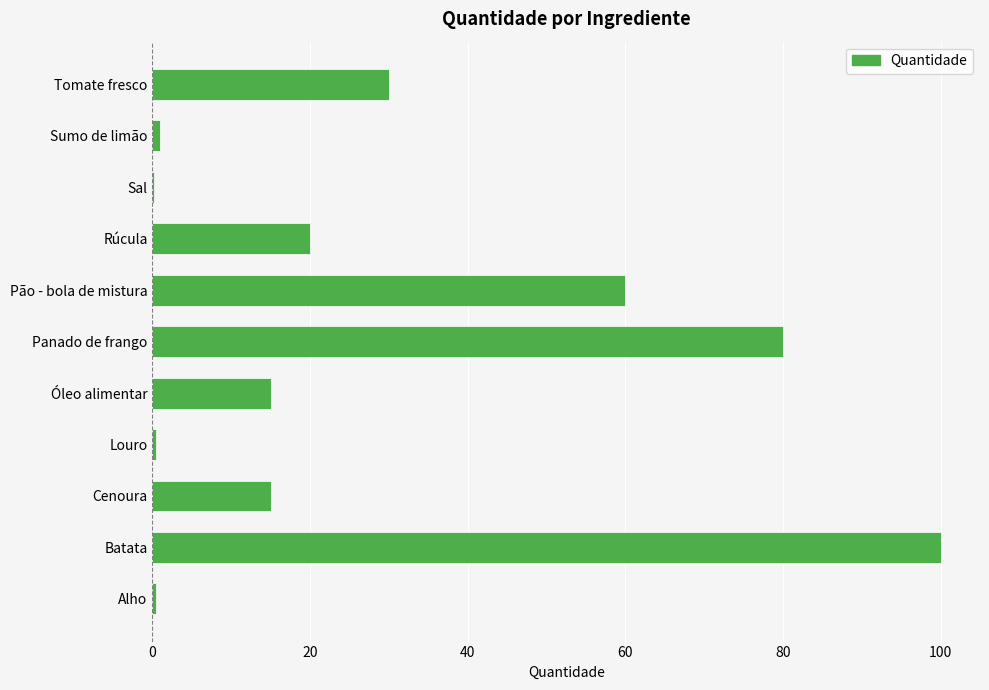

Between Cenoura and Pão - bola de mistura, which is larger?

Pão - bola de mistura